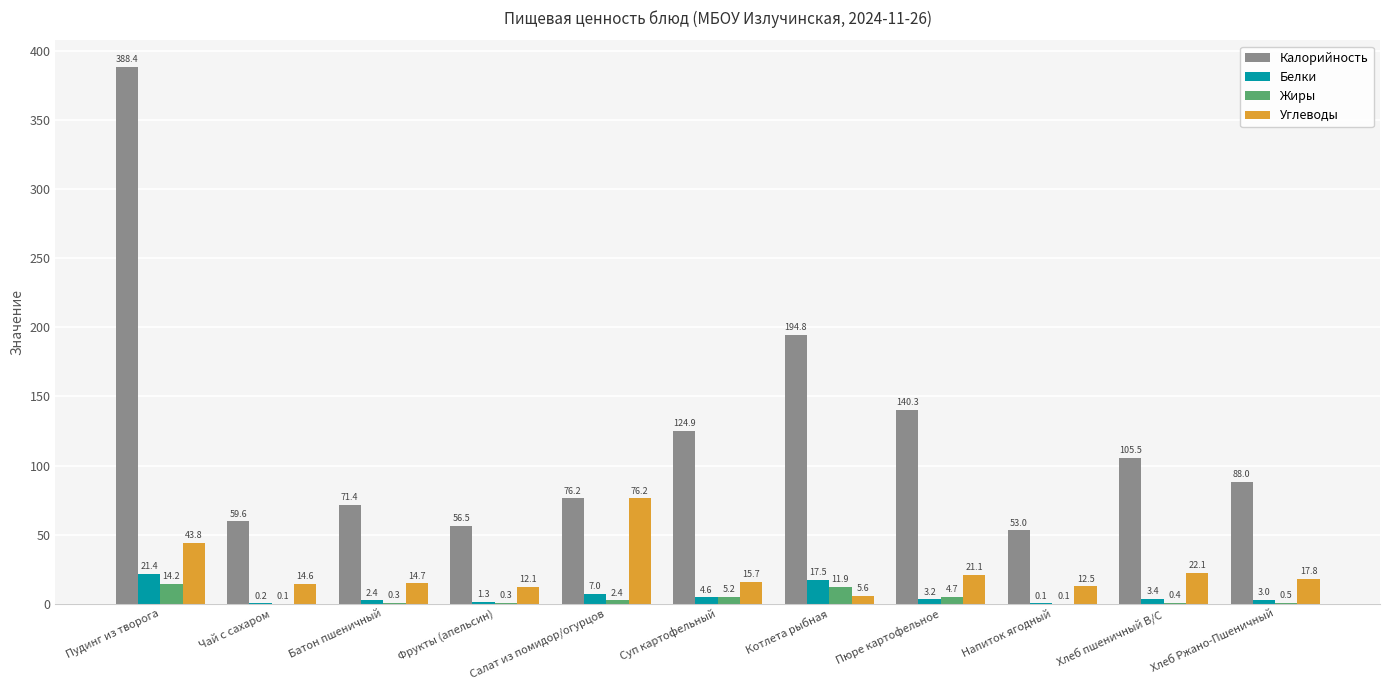

What is the sum of the Калорийность values at Чай с сахаром and Котлета рыбная?

254.4